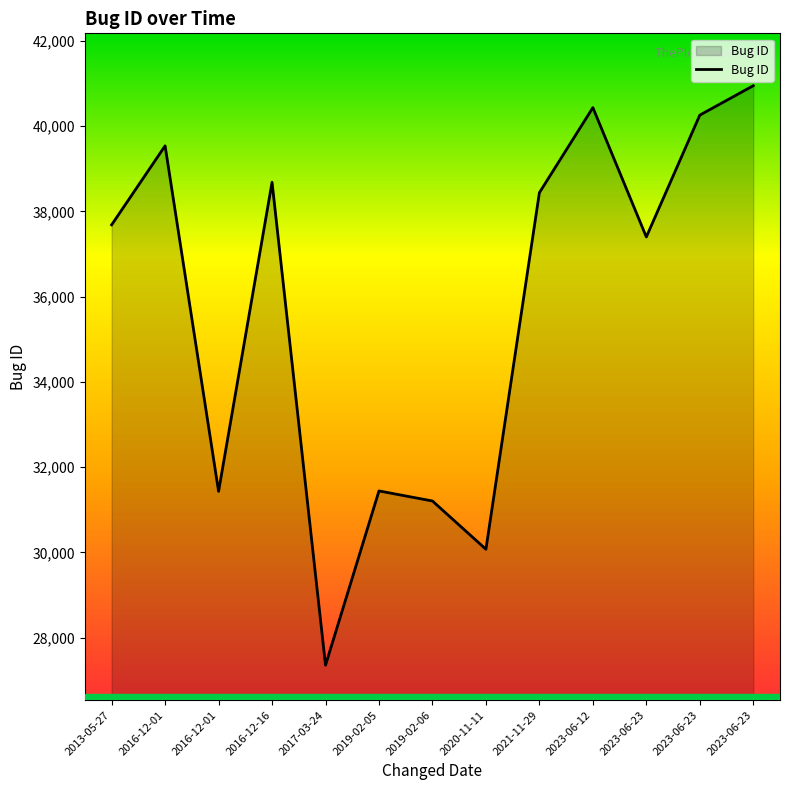

How many lines are shown in the chart?

1